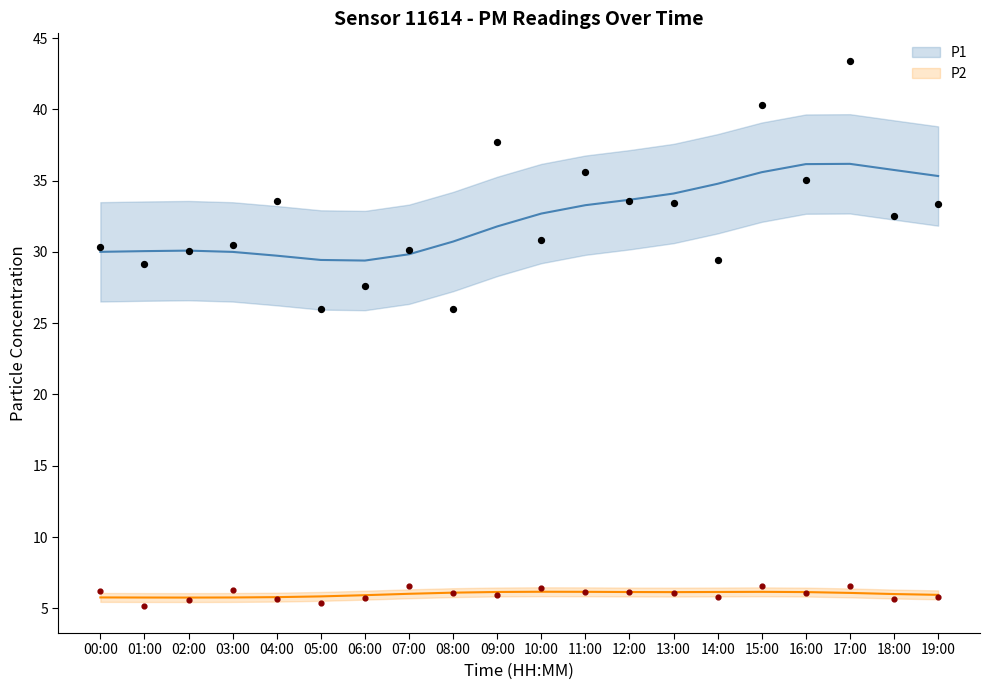

Which series contains the highest Y value?

P1